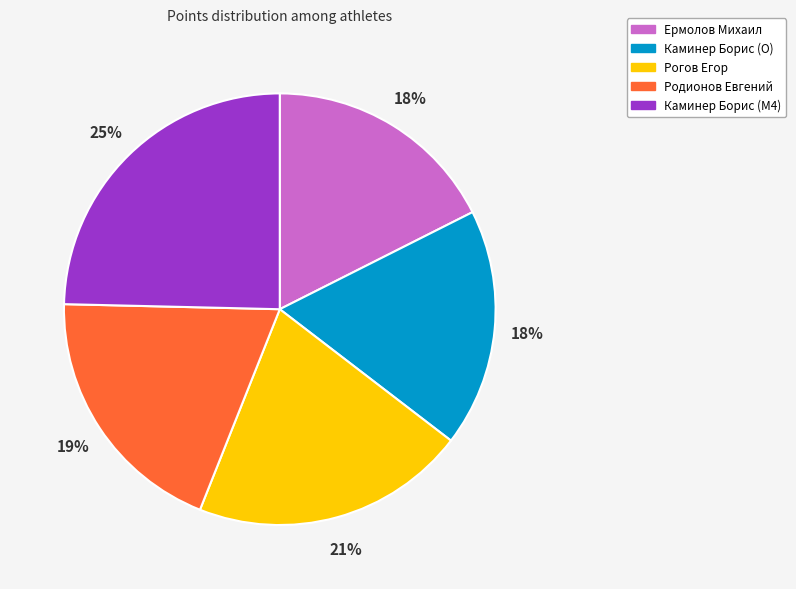

Is the sum of Ермолов Михаил and Каминер Борис (M4) greater than half?

No